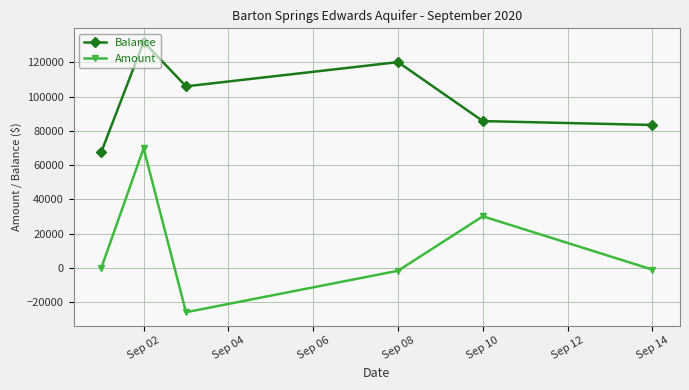

True or false: Amount and Balance cross at least once.

False